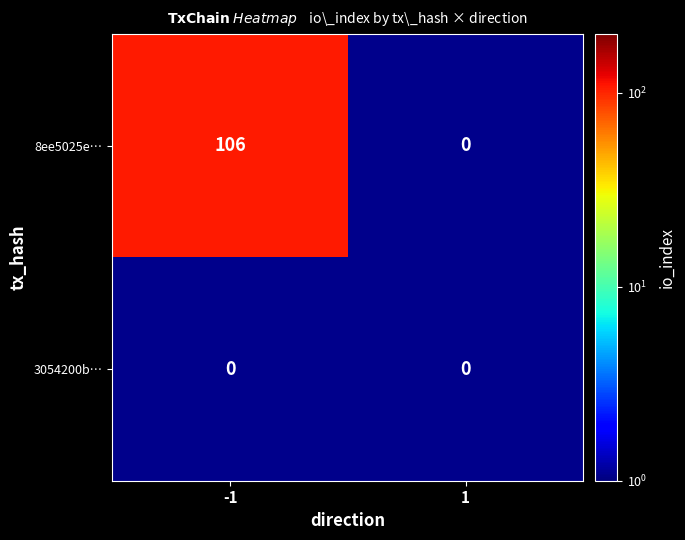

Reading left to right, extract all data points from this chart.

8ee5025e…: 106	0
3054200b…: 0	0